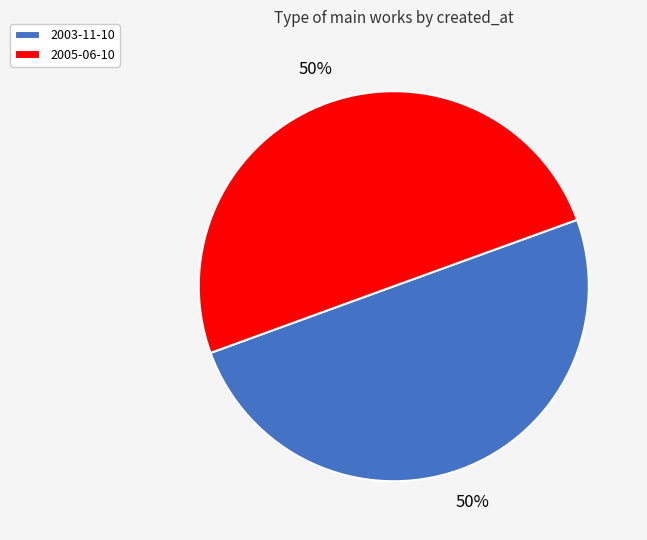

To the nearest percent, what is the average slice percentage?

50%